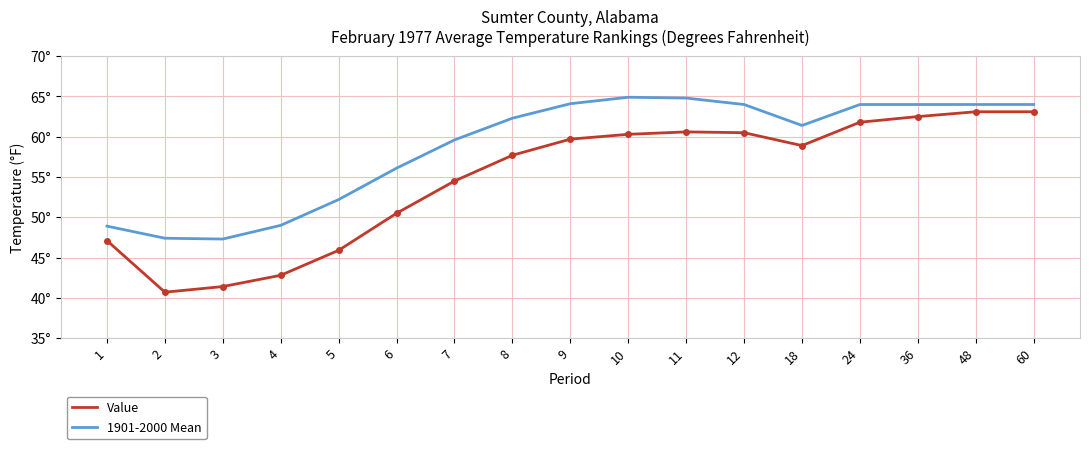

Which series changed the most between 2 and 5?

Value